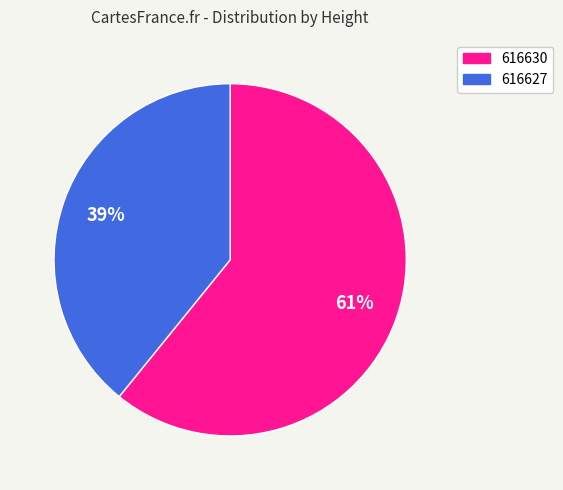

Which category accounts for the majority?

616630